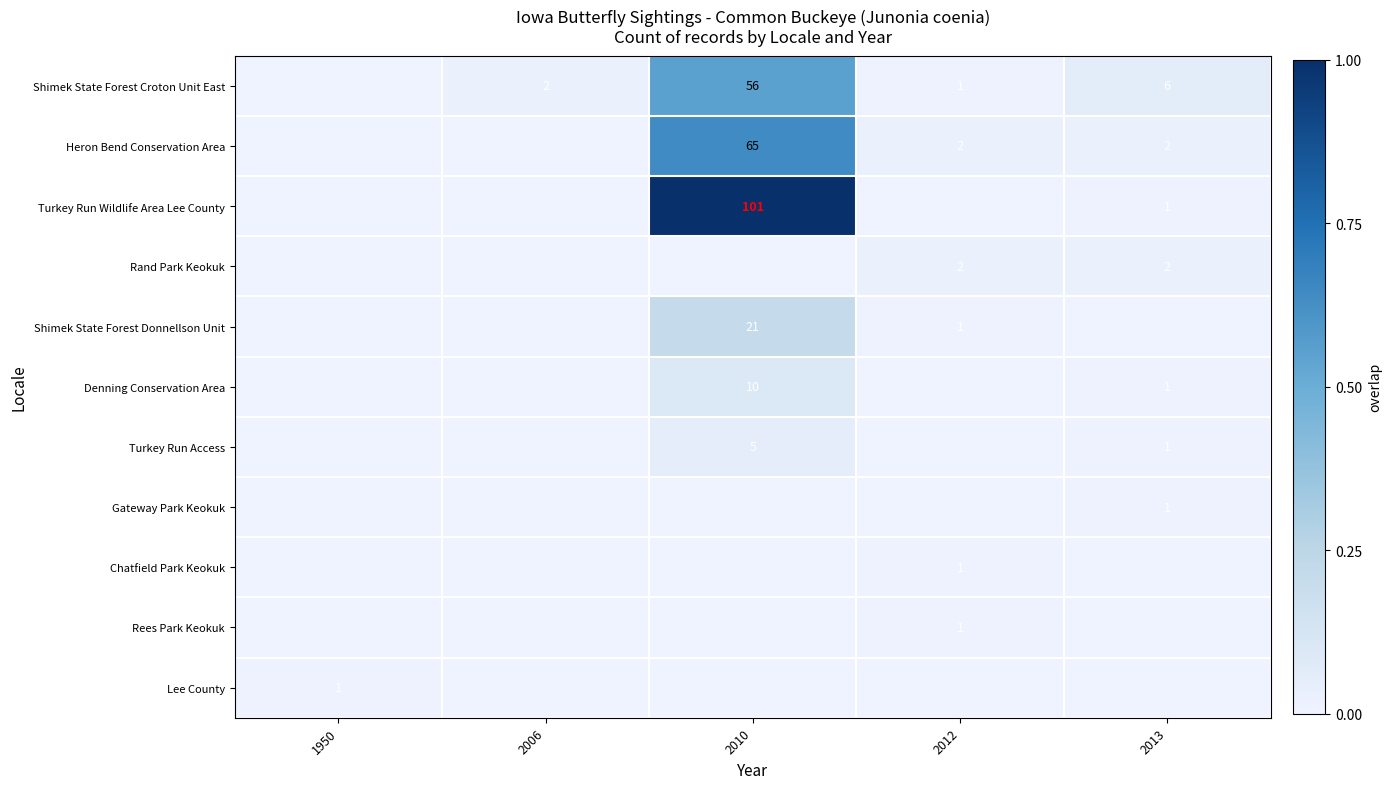

Is it true that Shimek State Forest Croton Unit East equals 1 at 2006?

False